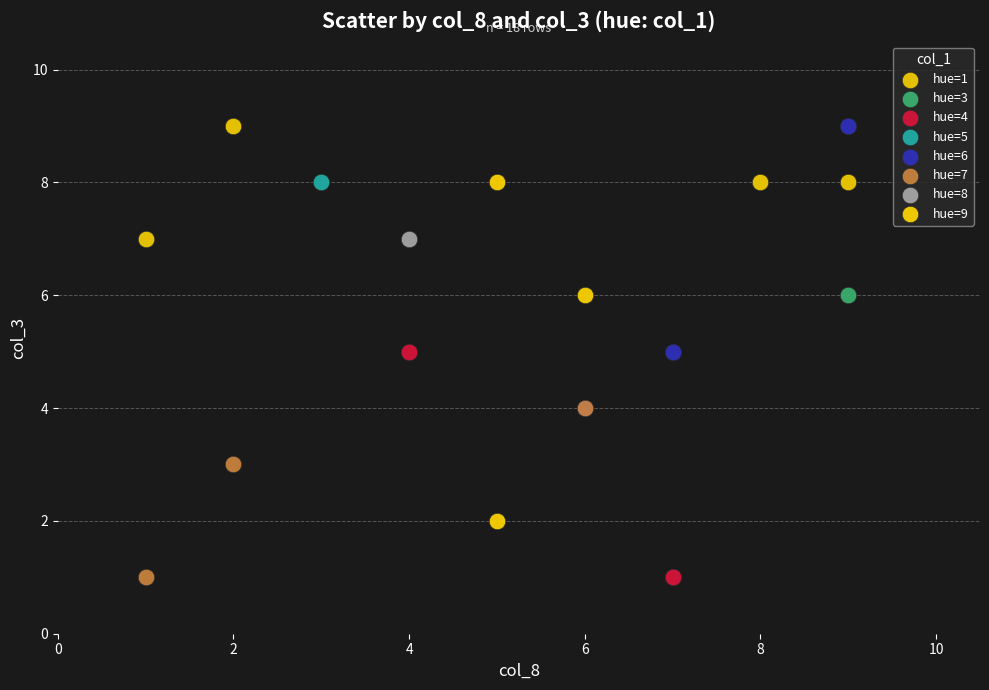

What are all the series names shown in the legend?

hue=1, hue=3, hue=4, hue=5, hue=6, hue=7, hue=8, hue=9